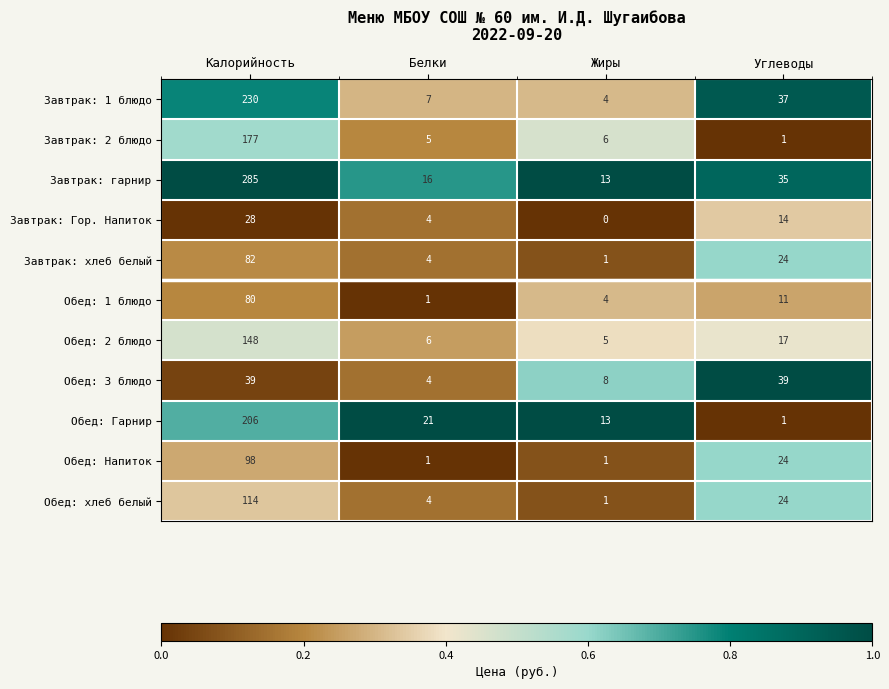

What is the total value across all series at Жиры?

56